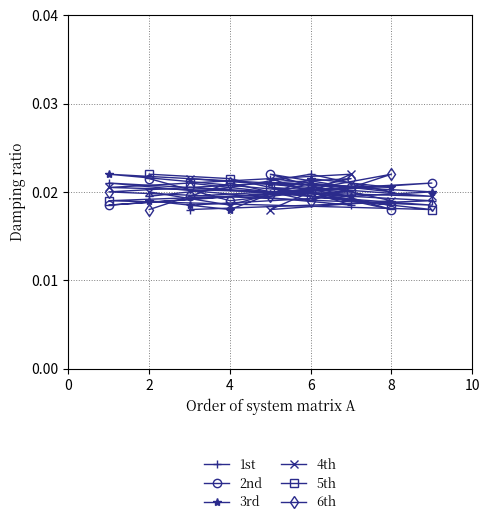

What is the sum of all 6th values?

0.2